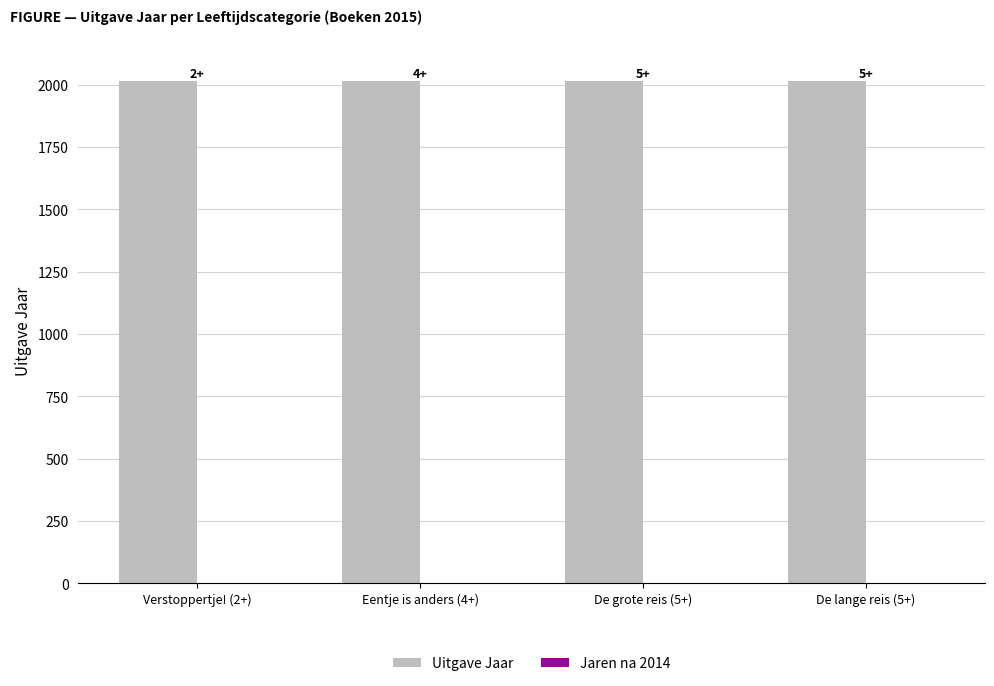

What is the sum of all Uitgave Jaar values?

8060